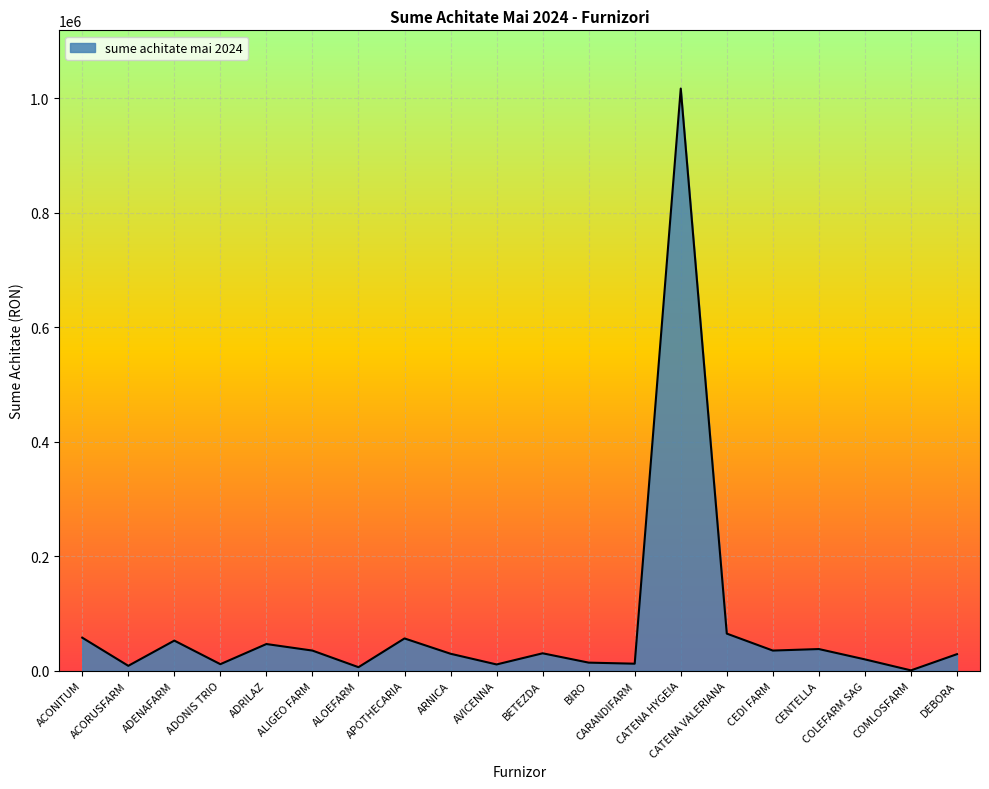

How many values are below 30585?

10